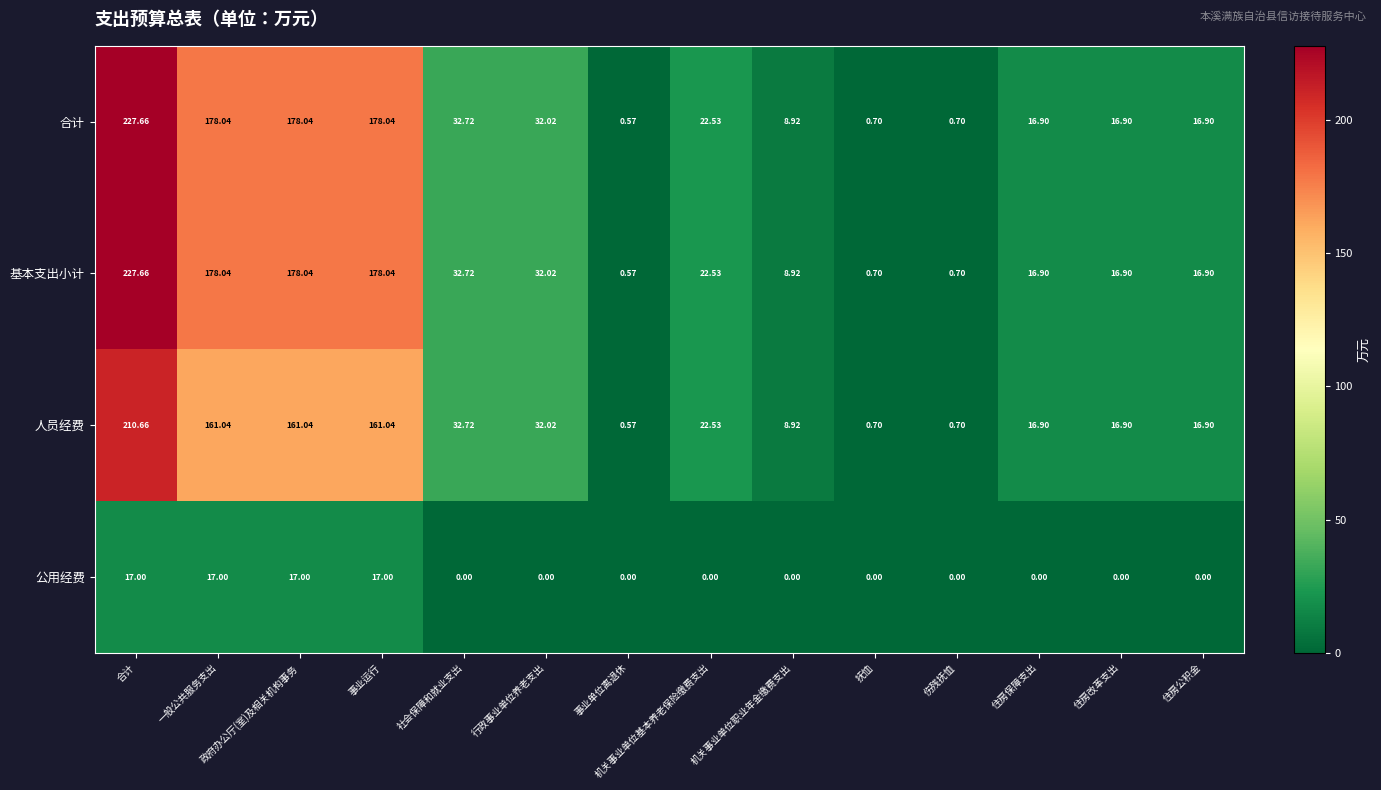

Which category has the lowest value in the 人员经费 series?

事业单位离退休